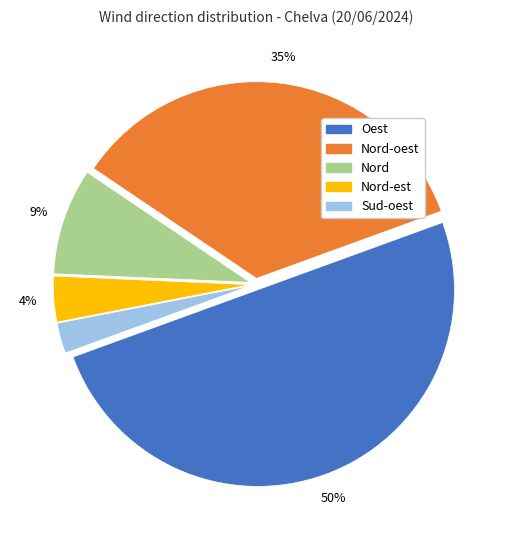

To the nearest percent, what is the average slice percentage?

20%